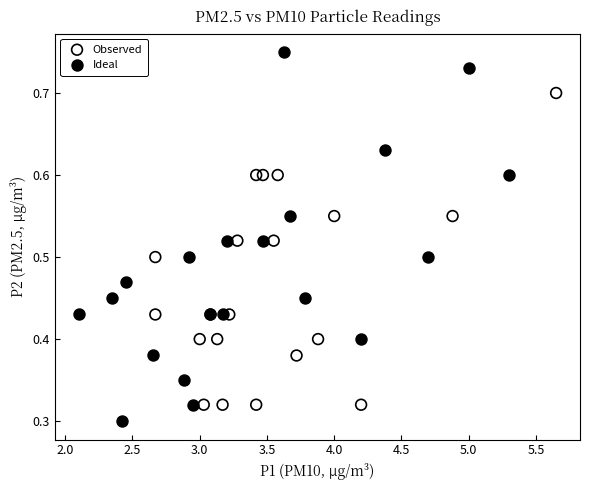

What are all the series names shown in the legend?

Observed, Ideal